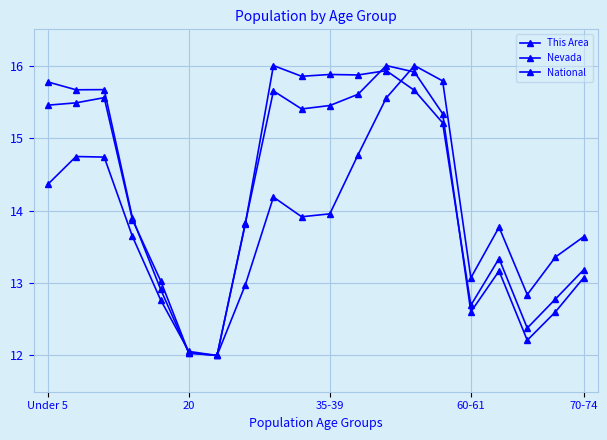

What is the difference between the maximum and minimum values in the National series?

4.0